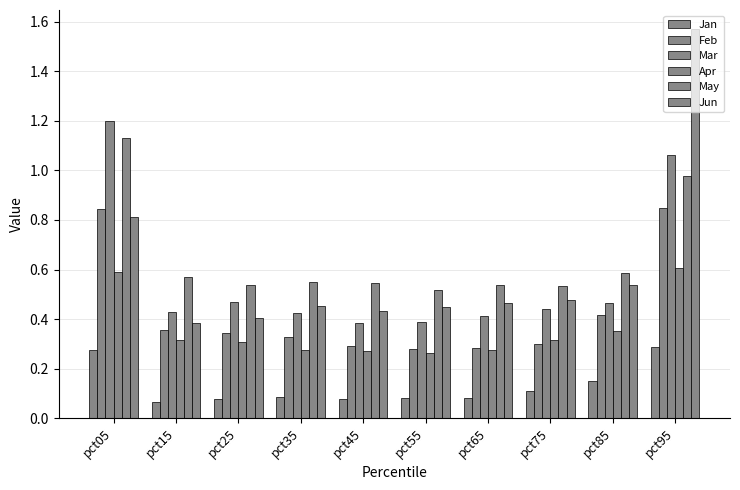

At which label is Mar closest to 0?

pct45